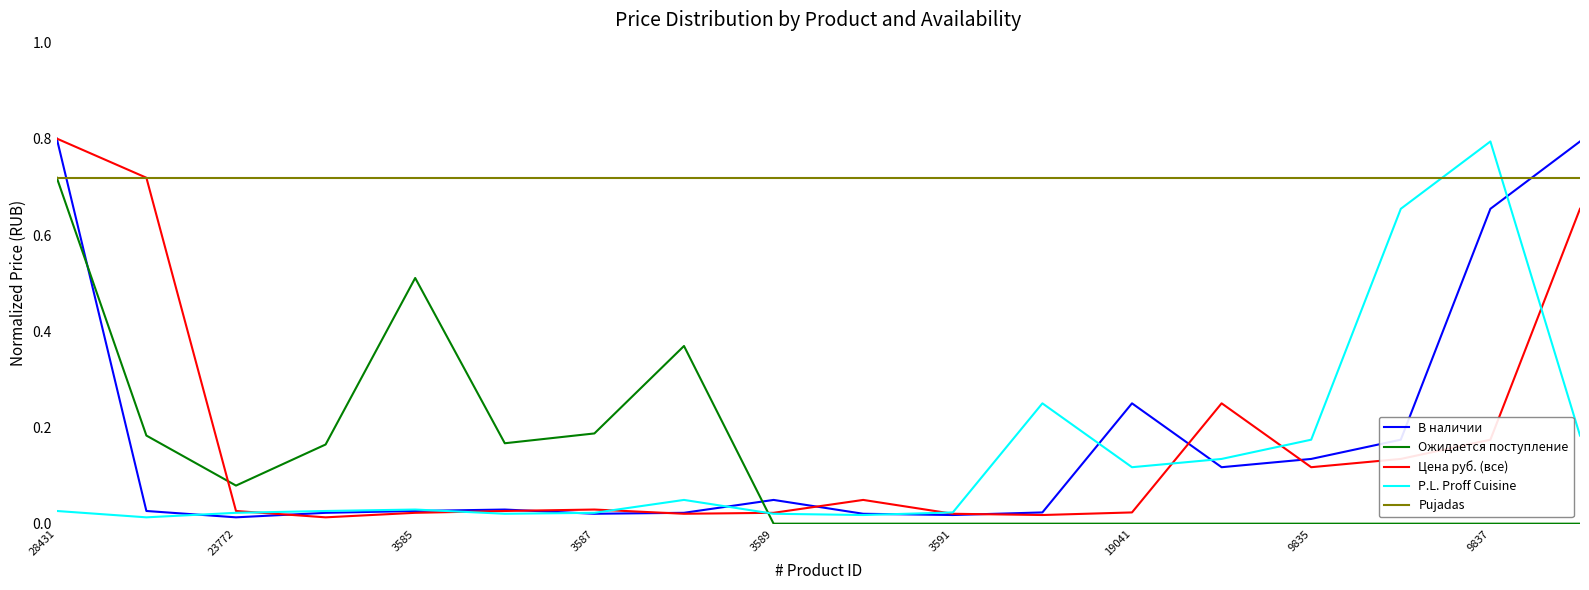

After their last crossing, which series has the higher values: Ожидается поступление or P.L. Proff Cuisine?

P.L. Proff Cuisine